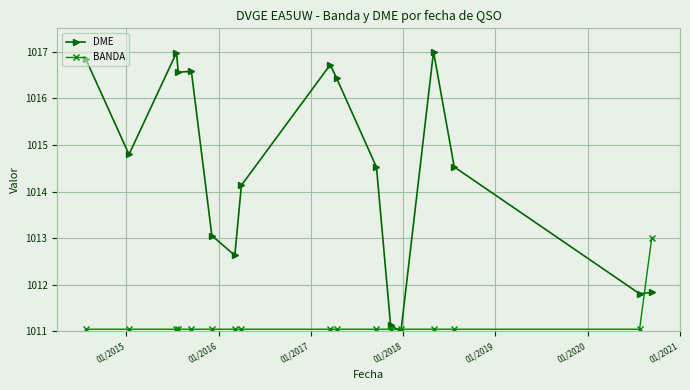

Which series has the largest range (max minus min)?

DME